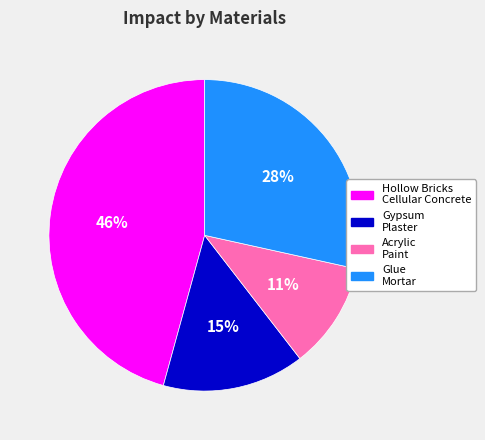

To the nearest percent, what is the average slice percentage?

25%